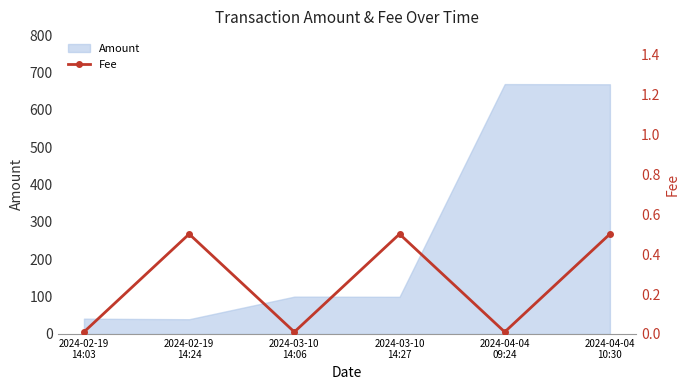

Rank the categories by value from highest to lowest.

2024-02-19
14:24, 2024-03-10
14:27, 2024-04-04
10:30, 2024-02-19
14:03, 2024-03-10
14:06, 2024-04-04
09:24